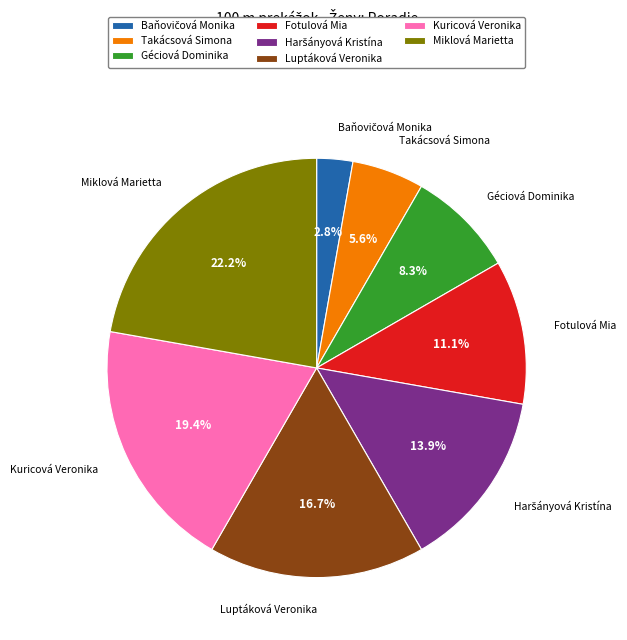

Does Luptáková Veronika account for over 50% of the chart?

No